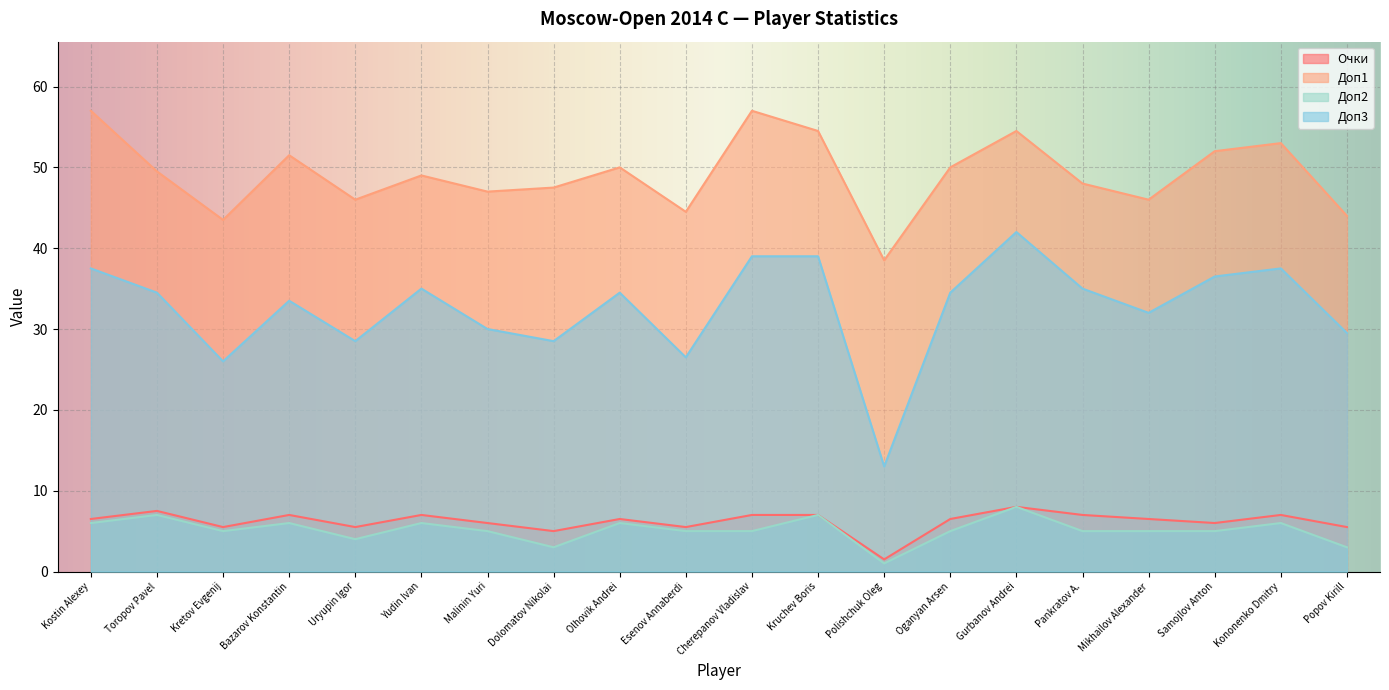

The value of Доп1 at Dolomatov Nikolai is 70.1. True or false?

False